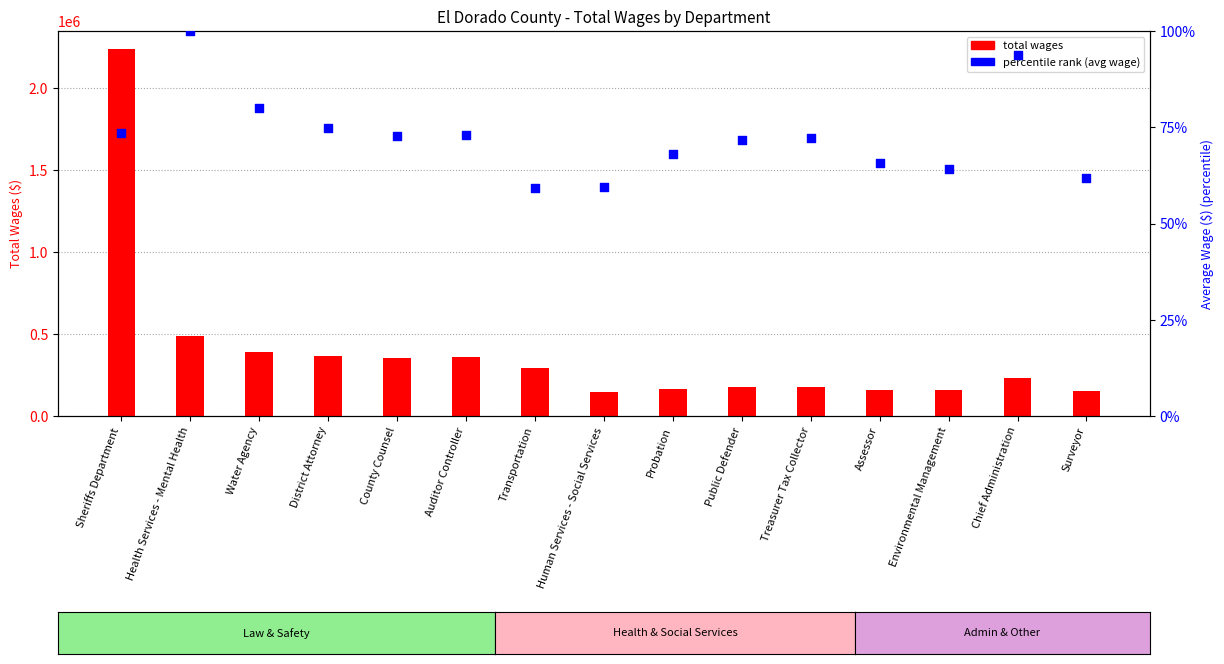

Which series has the largest total across all categories?

total wages